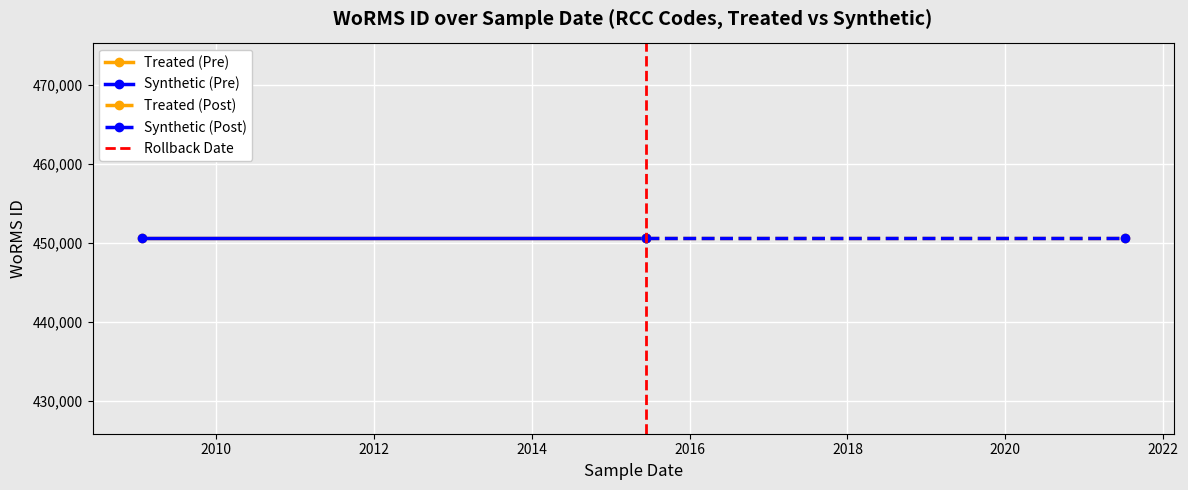

The Synthetic (Post) series shows 450619 at 2010. True or false?

True